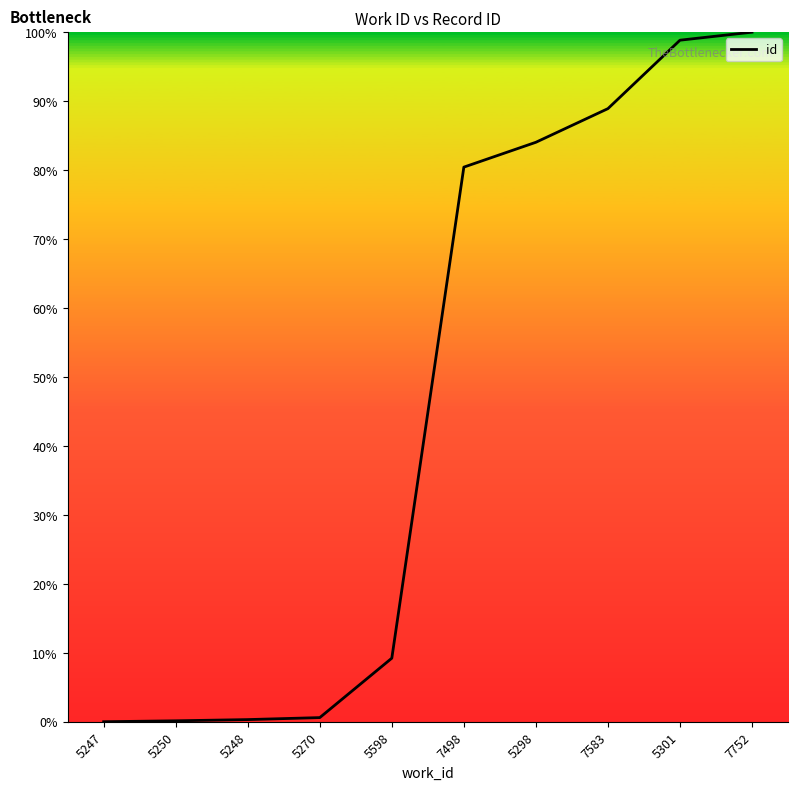

Is it true that the value at 7752 is 21.8?

False